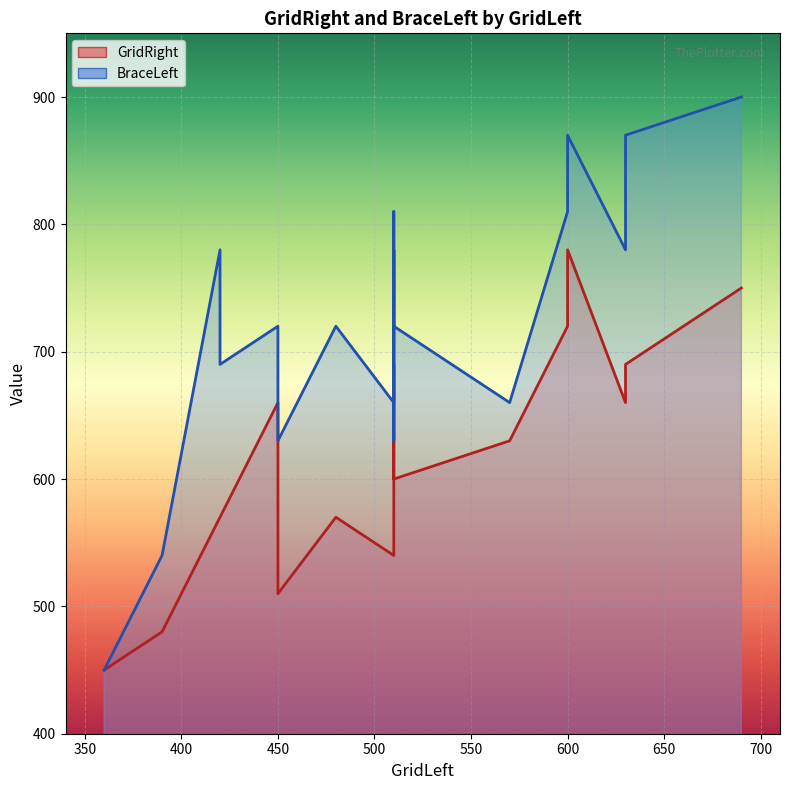

At which category does the chart reach its minimum across all series?

360